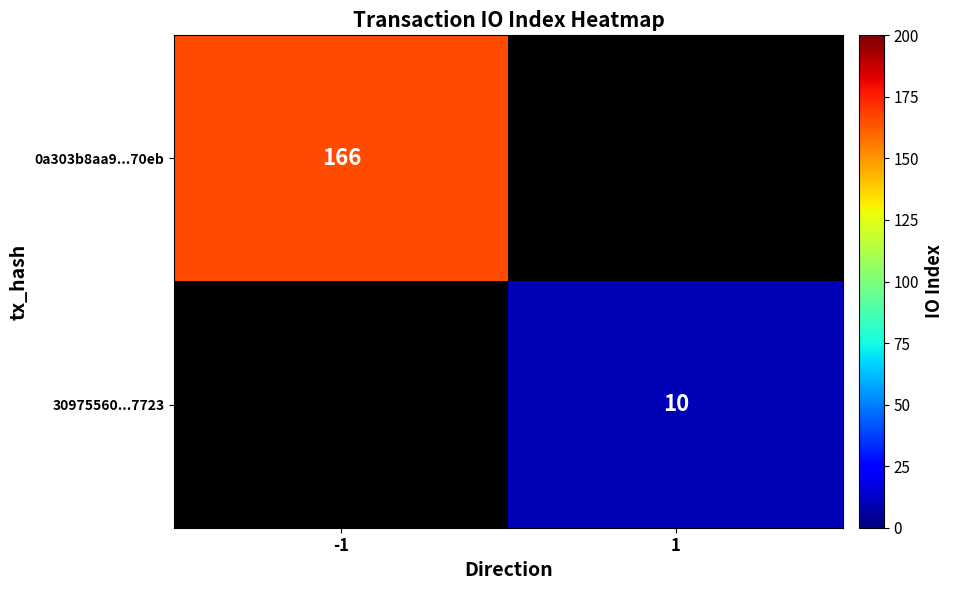

What is the smallest value displayed?

10.0